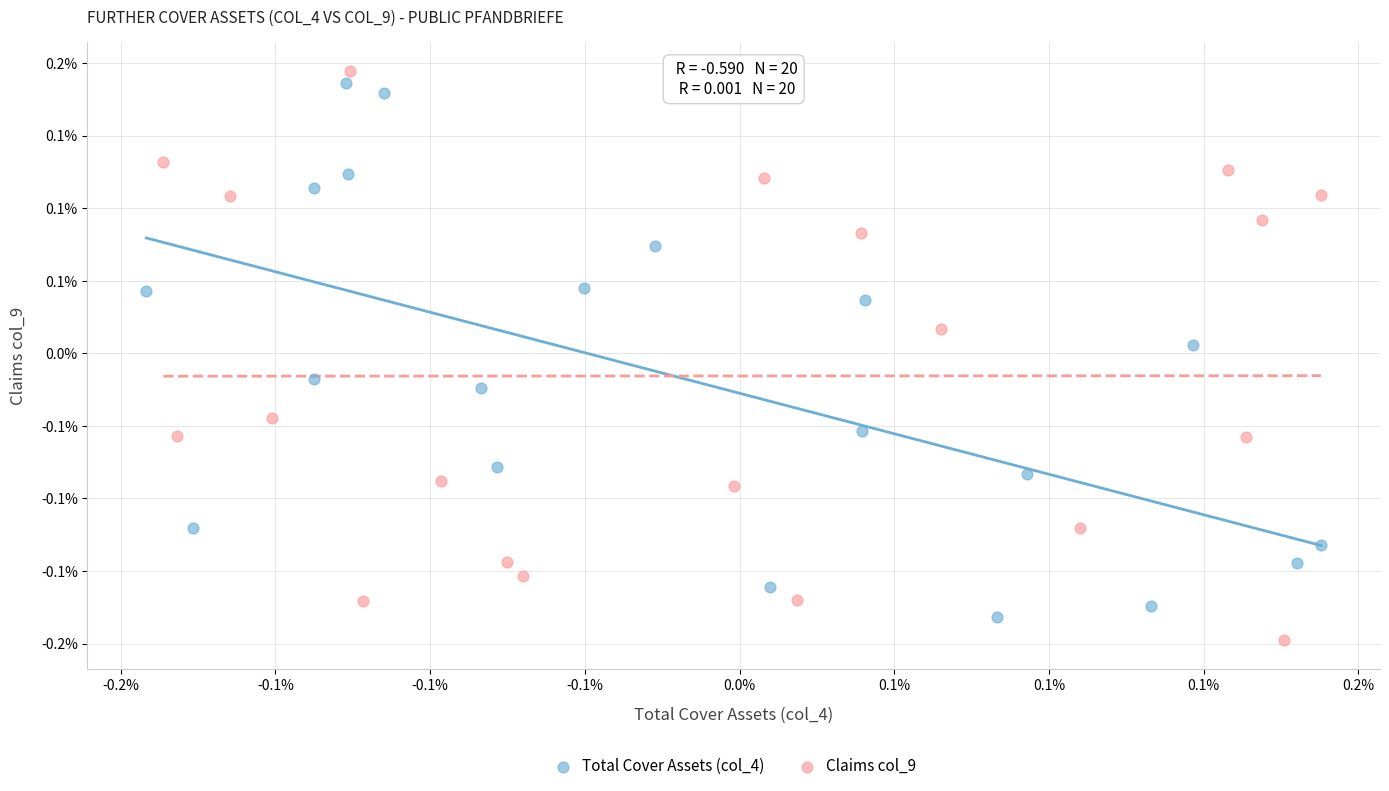

Which series contains the lowest Y value?

Claims col_9